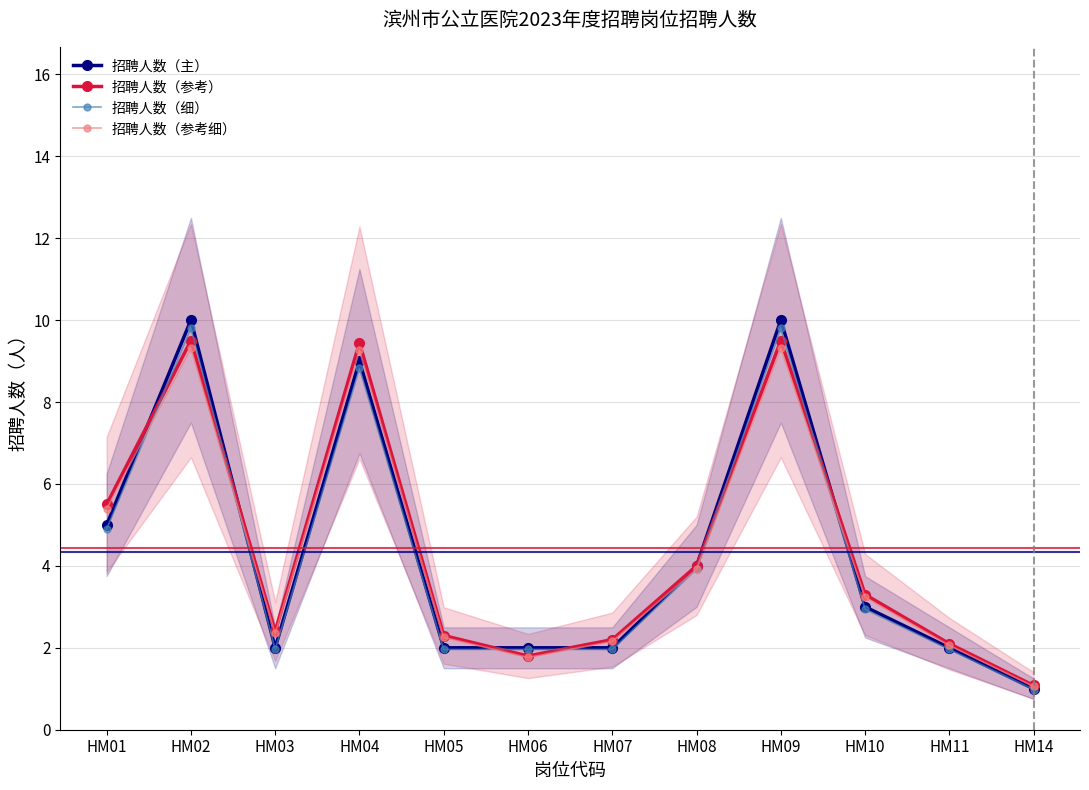

What is the maximum value for 招聘人数（主）?

10.0